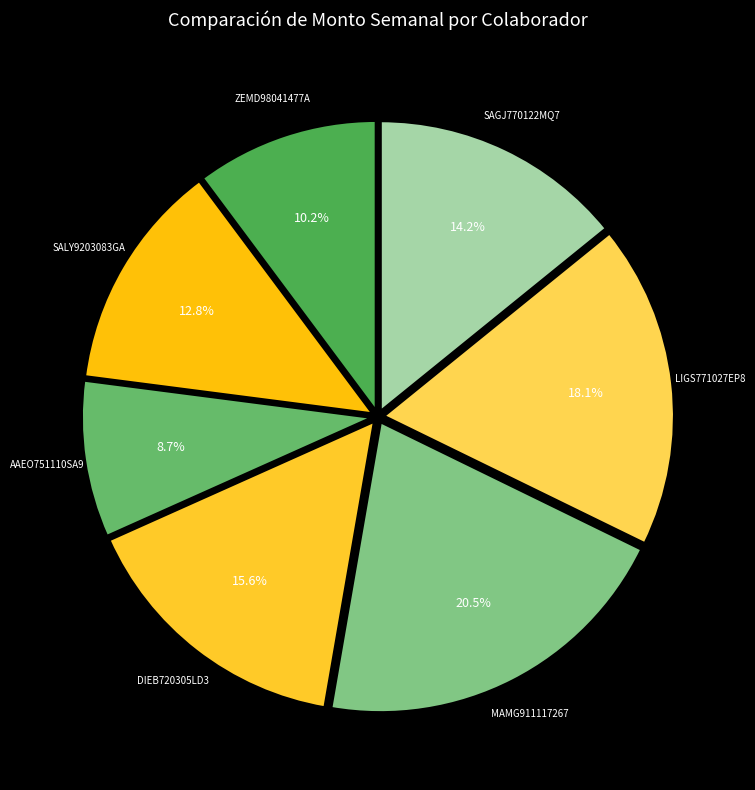

How many slices are in this pie chart?

7